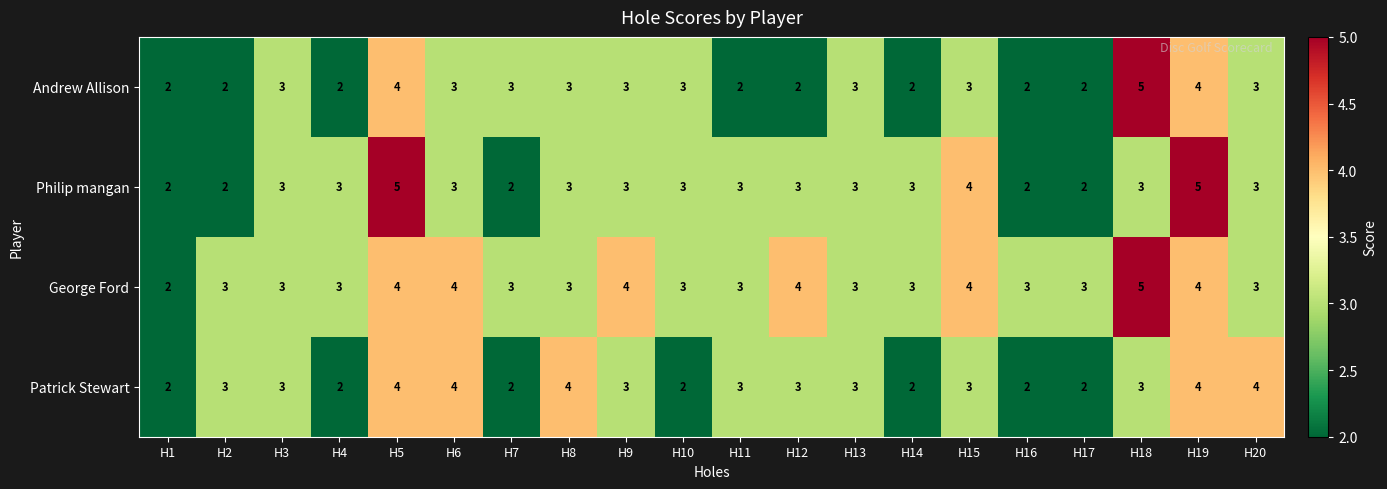

True or false: Andrew Allison has a value of 5 at H13.

False